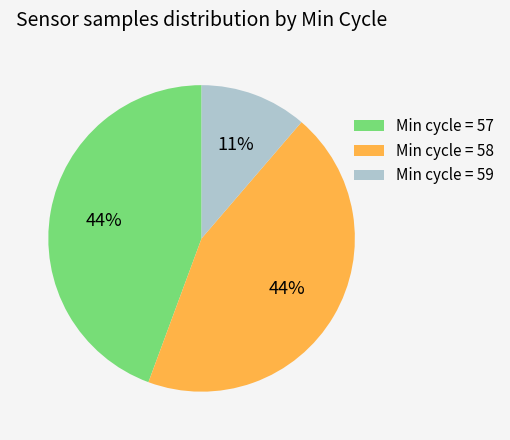

How many slices are in this pie chart?

3